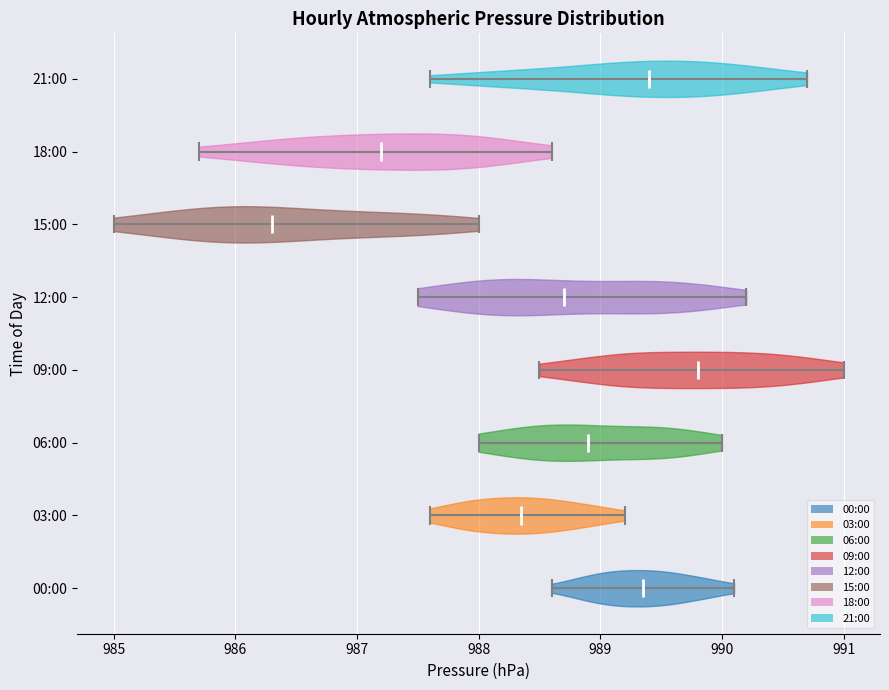

Reading bottom to top, read every violin against the x-axis: where its median line is, and the lowest and highest points it reaches. The values are not printed on the chart, so give them approximately, as read against the axis.

00:00: median line 989.4, lowest point 988.6, highest point 990.1
03:00: median line 988.4, lowest point 987.6, highest point 989.2
06:00: median line 988.9, lowest point 988.0, highest point 990.0
09:00: median line 989.8, lowest point 988.5, highest point 991.0
12:00: median line 988.7, lowest point 987.5, highest point 990.2
15:00: median line 986.3, lowest point 985.0, highest point 988.0
18:00: median line 987.2, lowest point 985.7, highest point 988.6
21:00: median line 989.4, lowest point 987.6, highest point 990.7